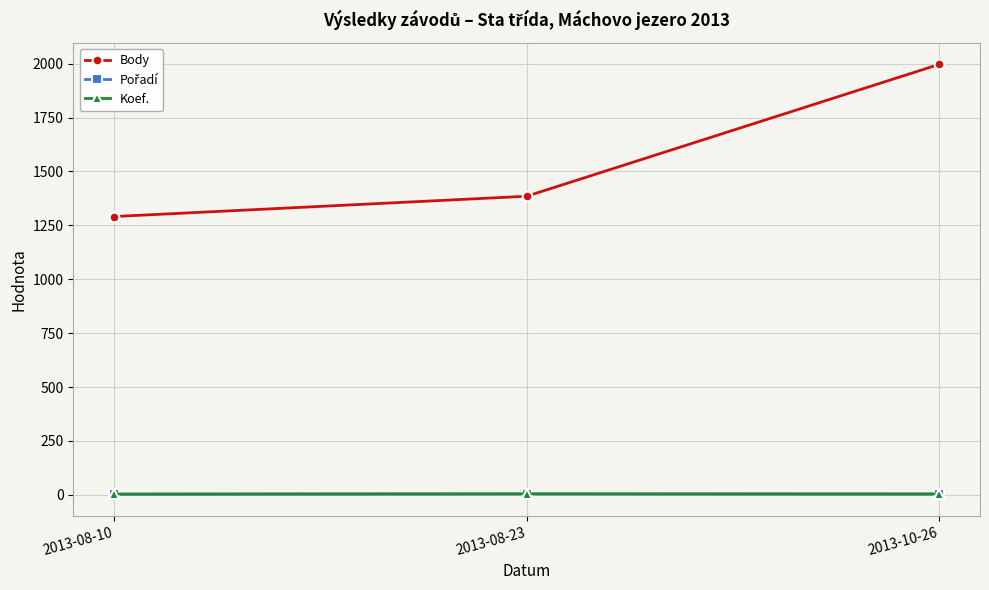

Between 2013-08-10 and 2013-10-26, which series saw the biggest shift?

Body